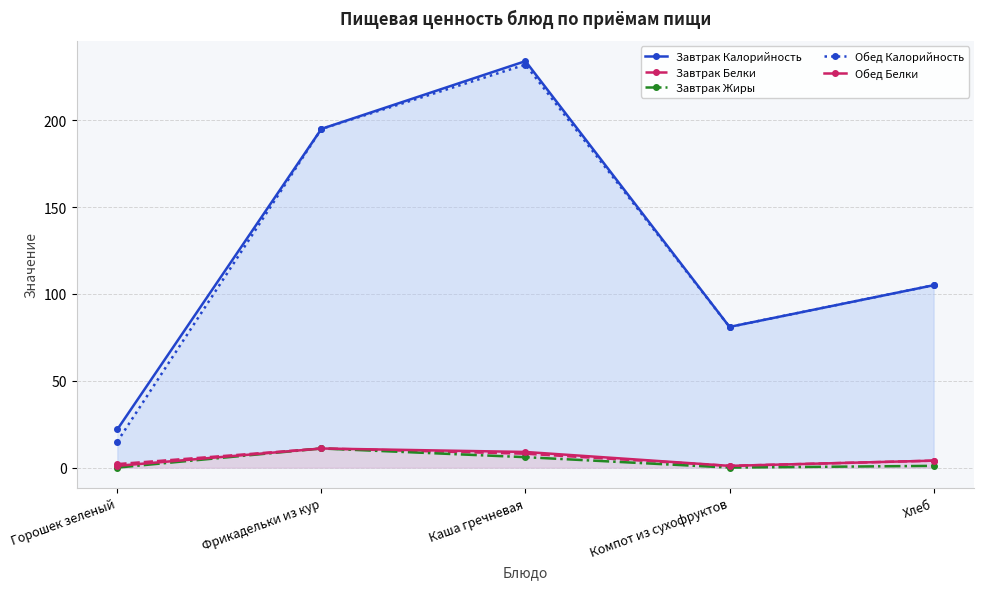

What is the difference between the highest and lowest values at Компот из сухофруктов?

81